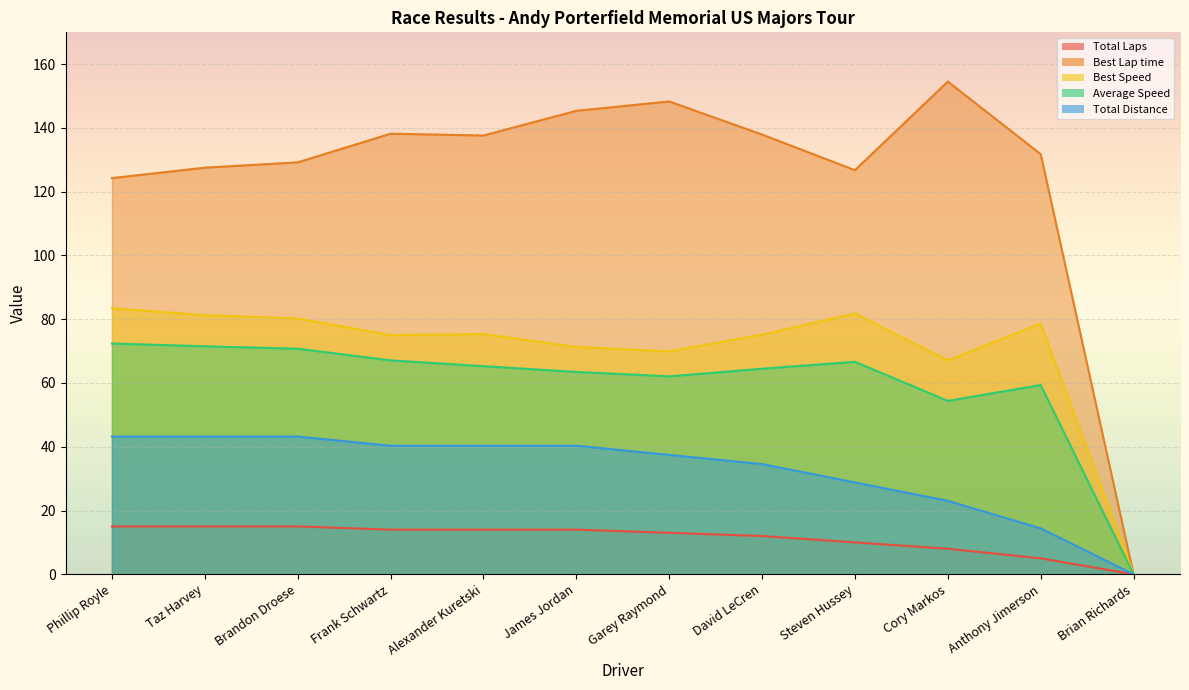

True or false: Average Speed and Best Lap time intersect in this chart.

False